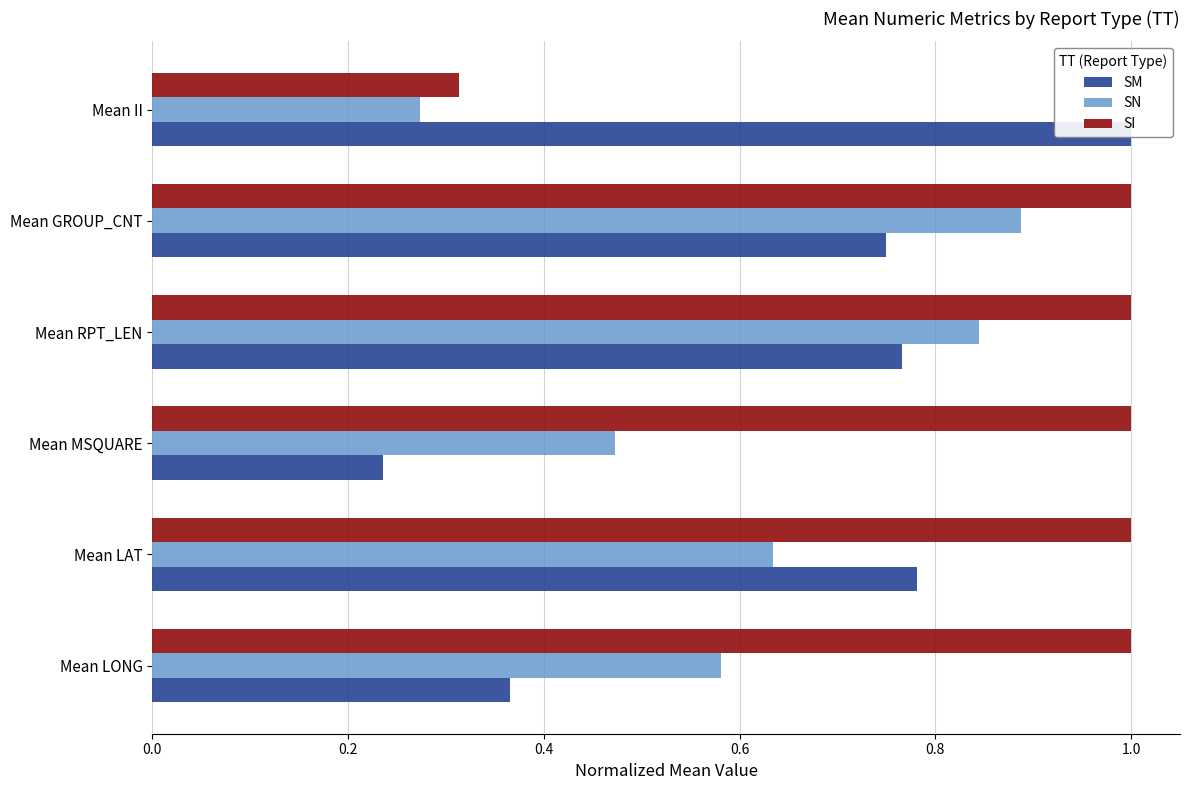

What is the smallest value displayed?

0.2